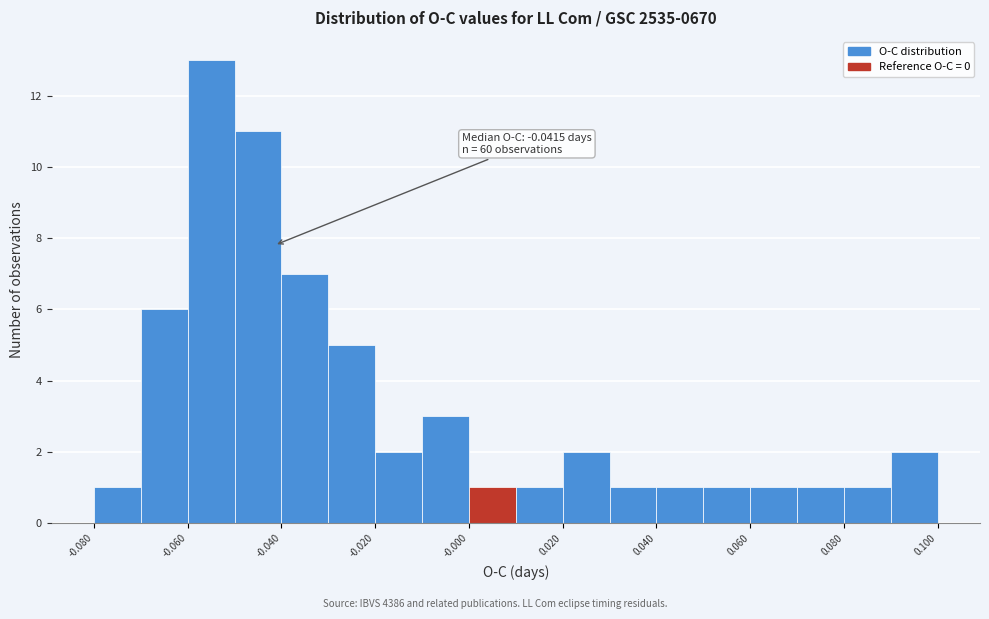

Which range on the x-axis has the tallest bar?

-0.06 to -0.05